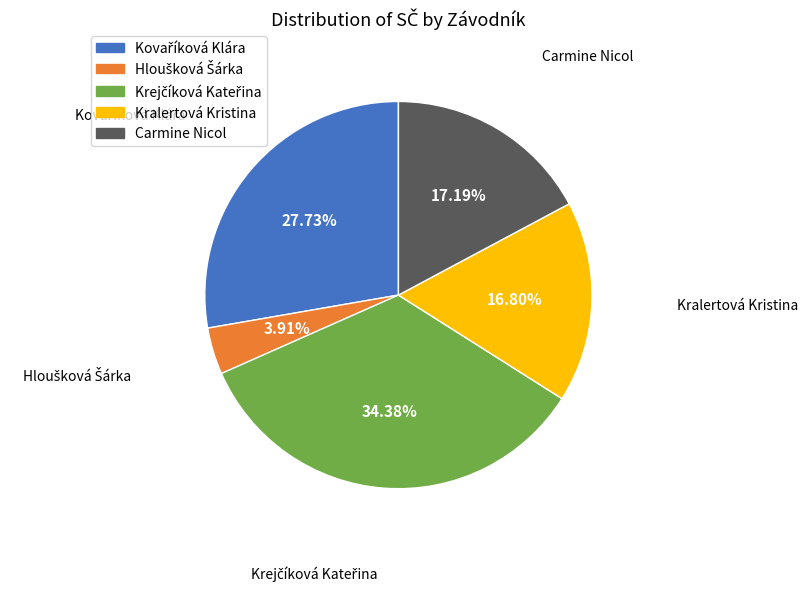

Does Carmine Nicol represent more than half of the total?

No